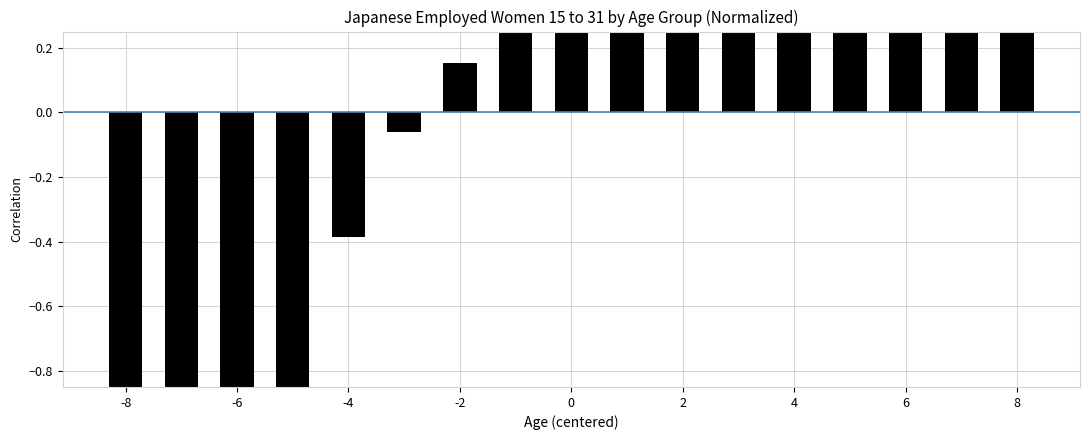

What value does the data have at -6?

-1.3